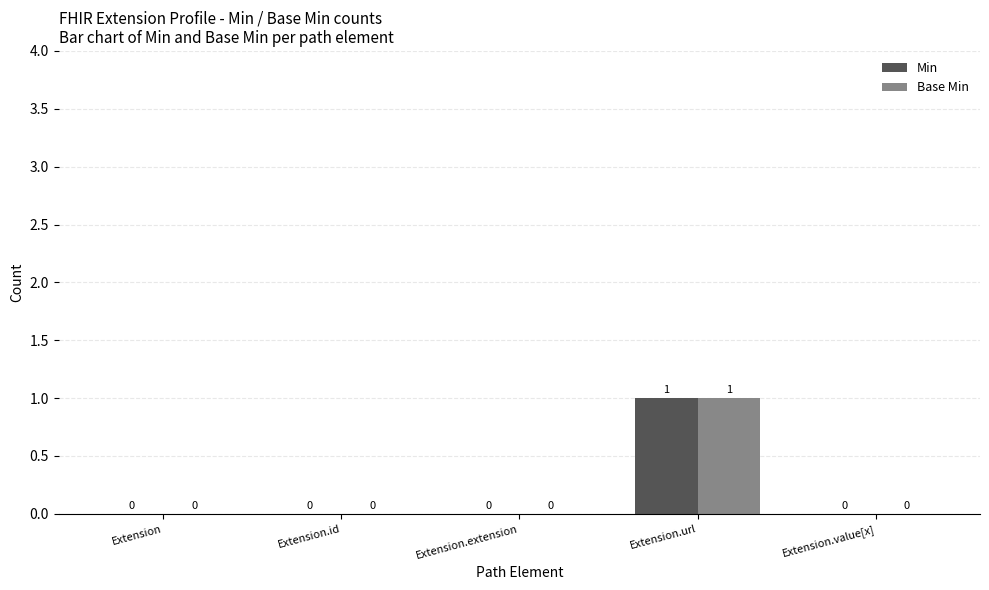

How many data points in Base Min are above 0?

1